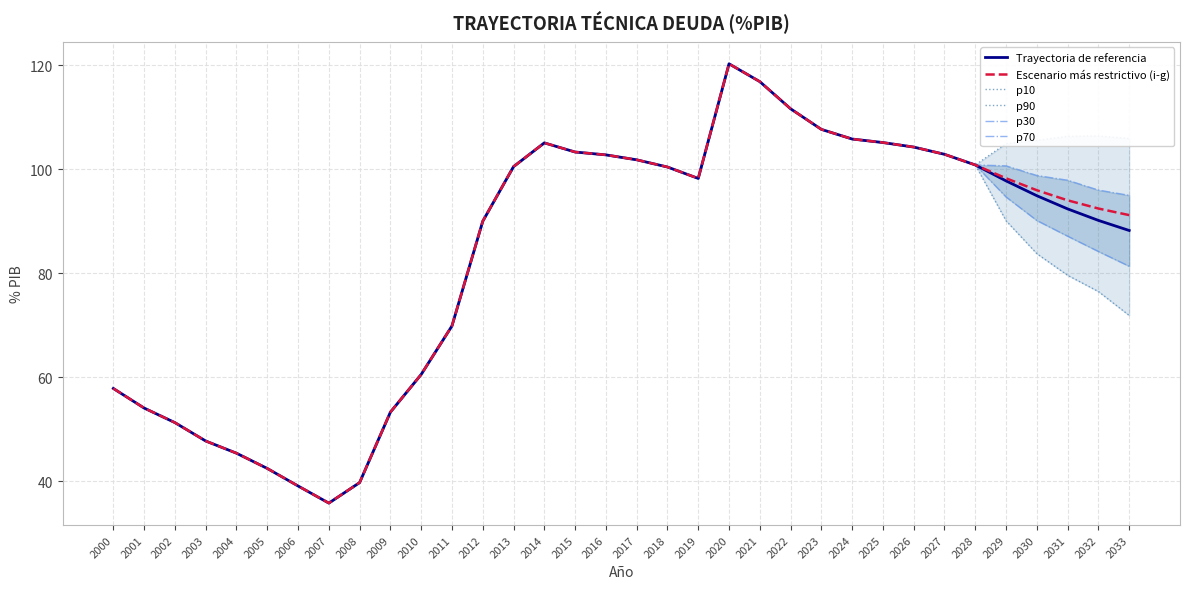

What is the total value across all series at 2018?

602.5